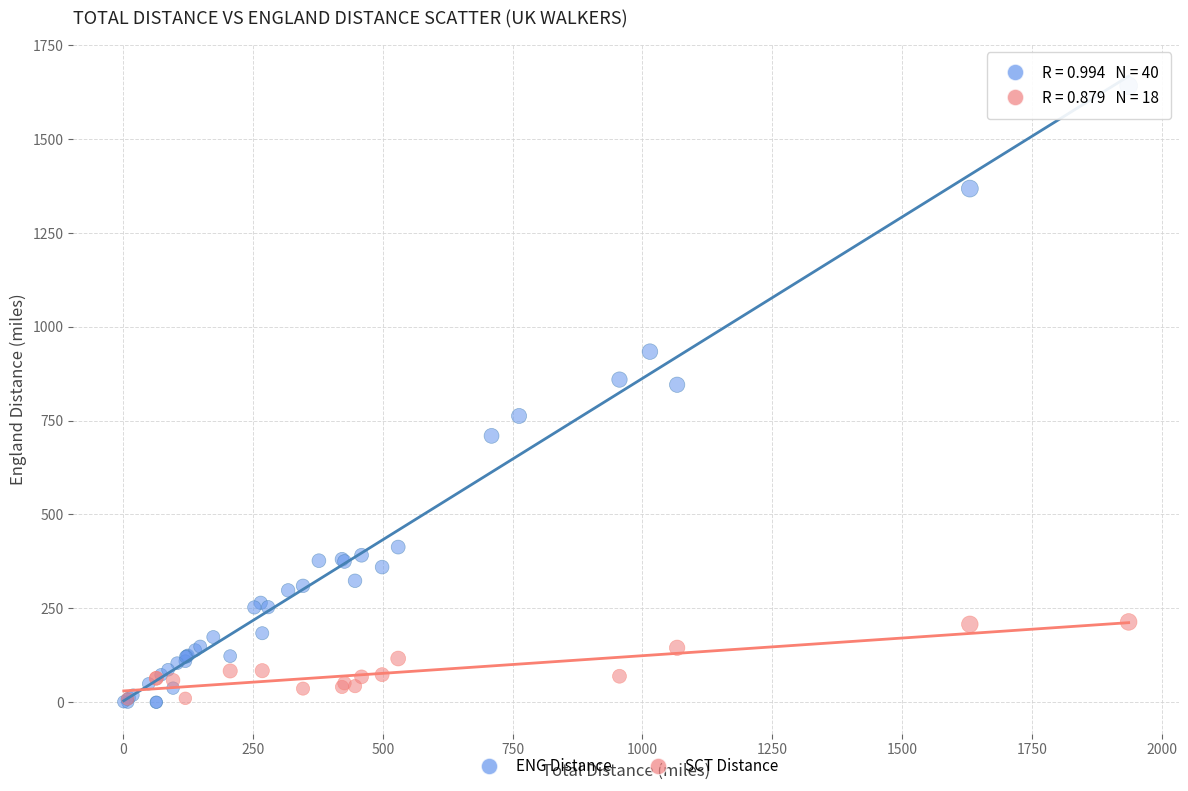

Which series contains the highest Y value?

ENG Distance